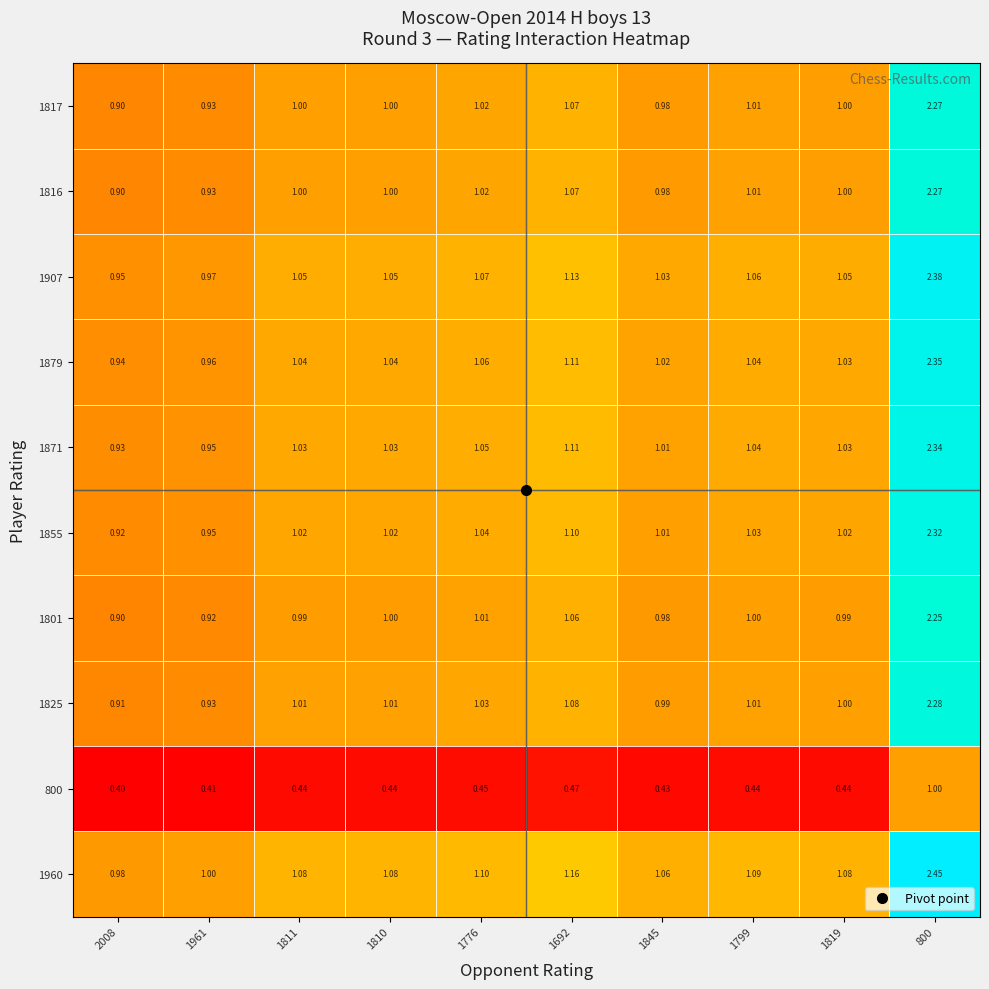

Is the value of 1907 at 1776 greater than the value of 1960 at 1819?

No